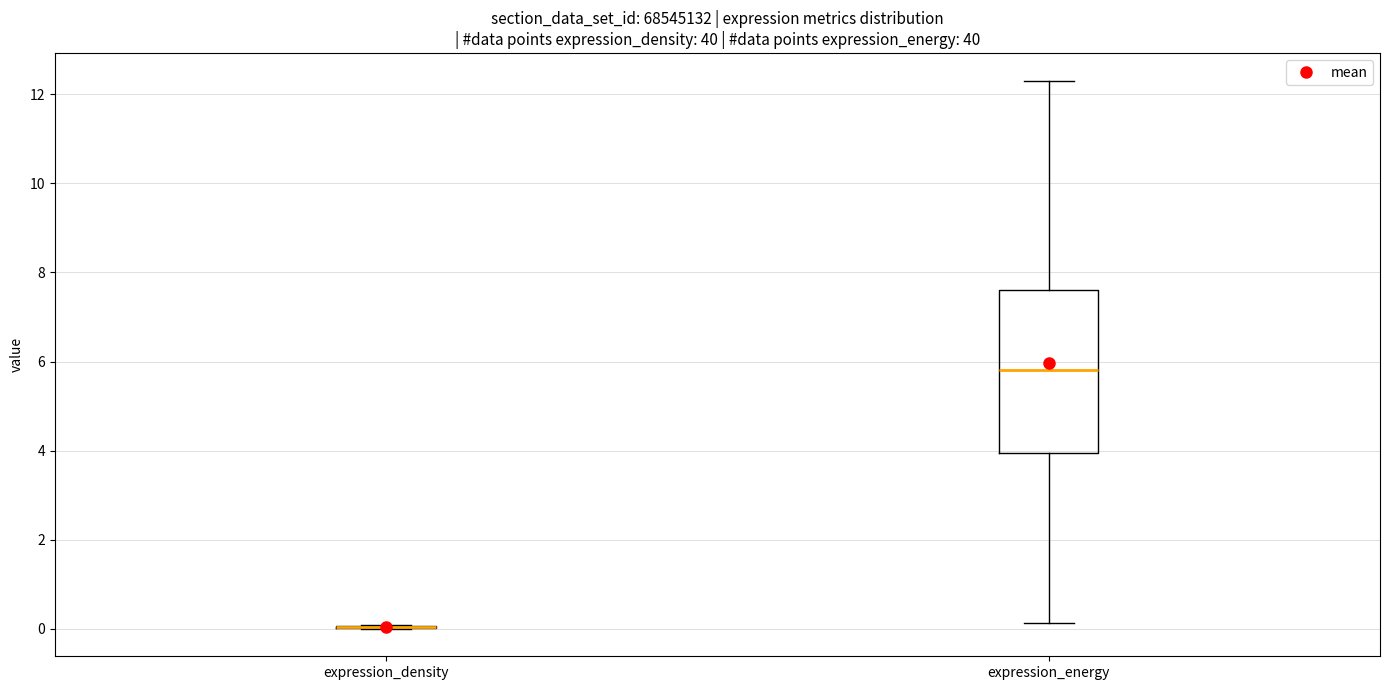

Which box is the tallest, from its lower edge to its upper edge?

expression_energy